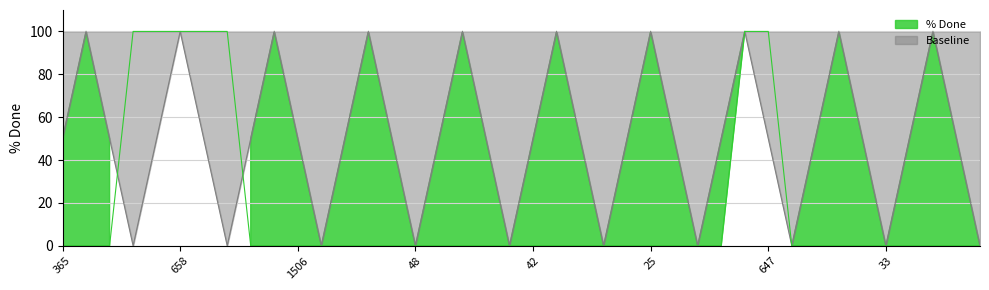

What is the sum of all values?

700